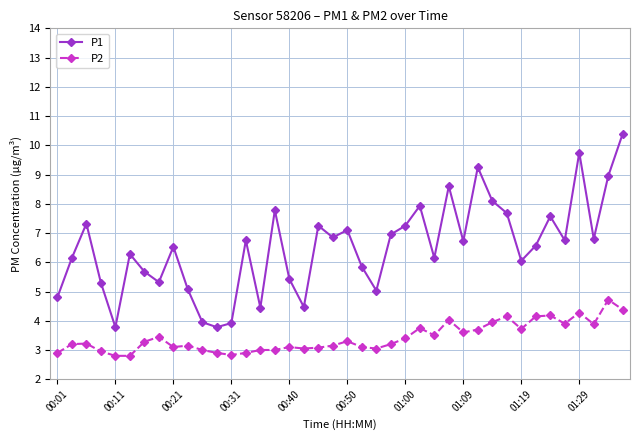

What is the value of the P1 point at the 3rd from the left?

7.3